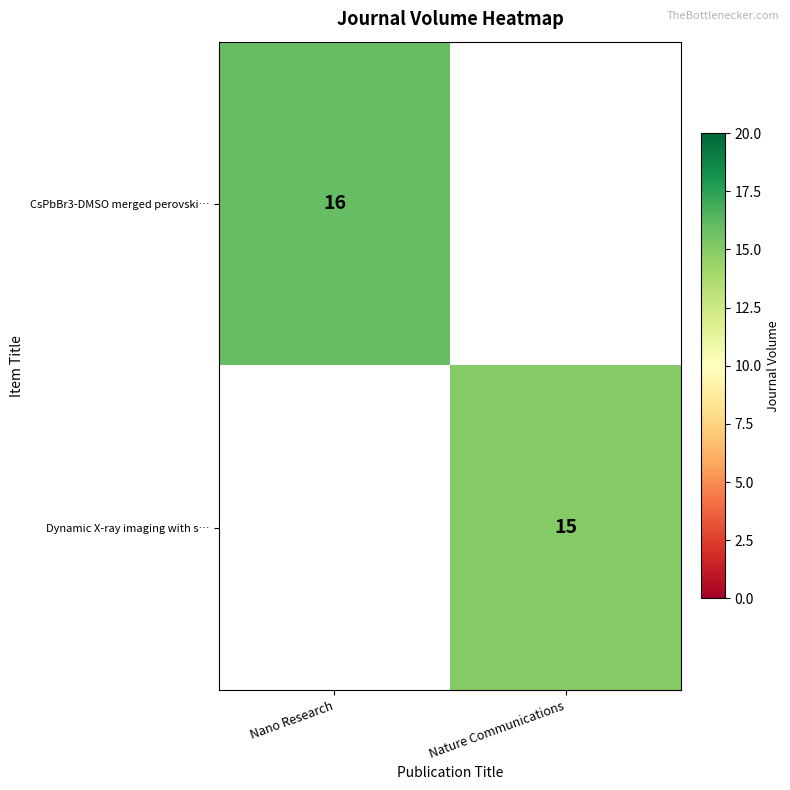

What is the total value across all series at Nature Communications?

15